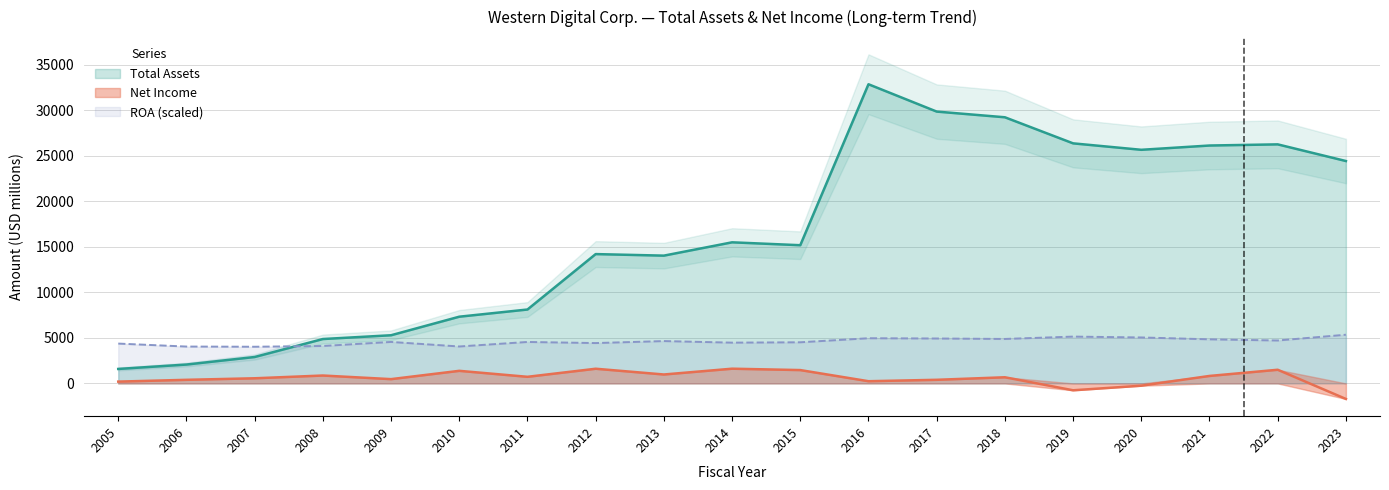

Is it true that Net Income equals 821 at 2021?

True